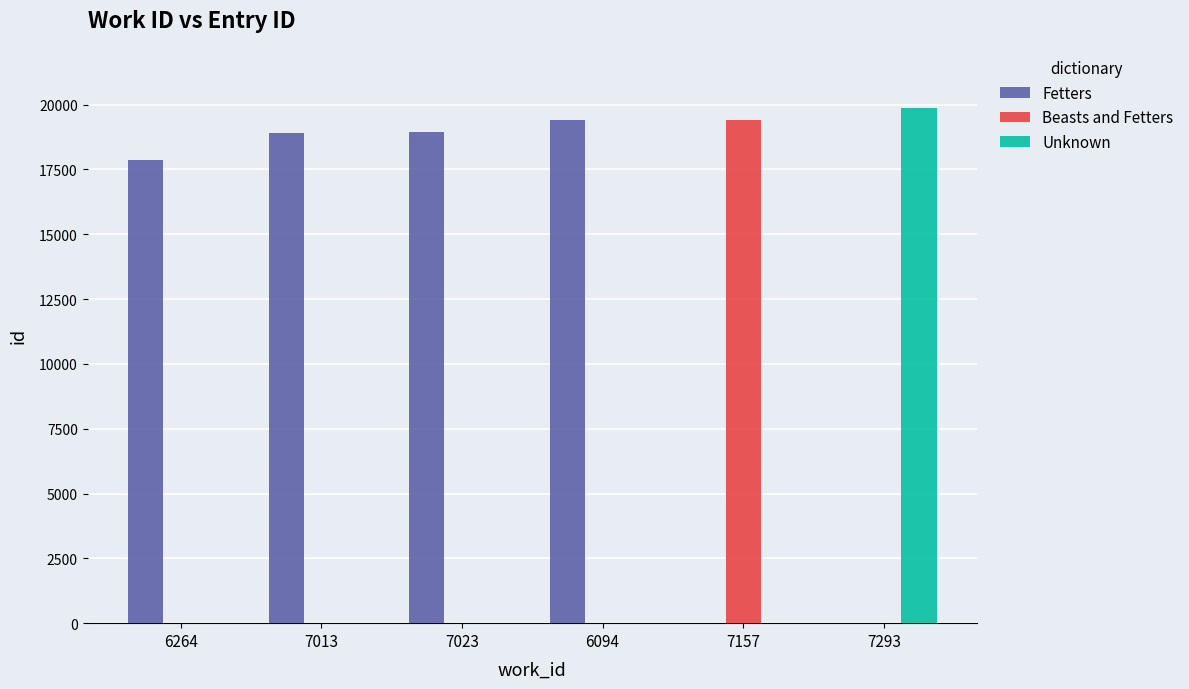

Is the value of Beasts and Fetters at 7157 greater than the value of Unknown at 6094?

Yes